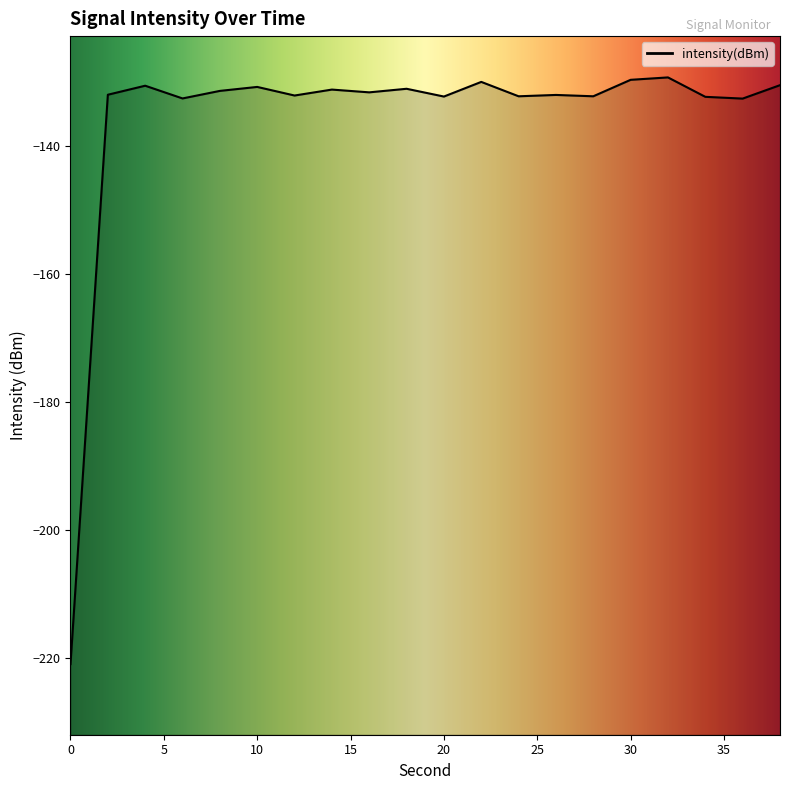

True or false: the data shows -129.9 at 22.

True